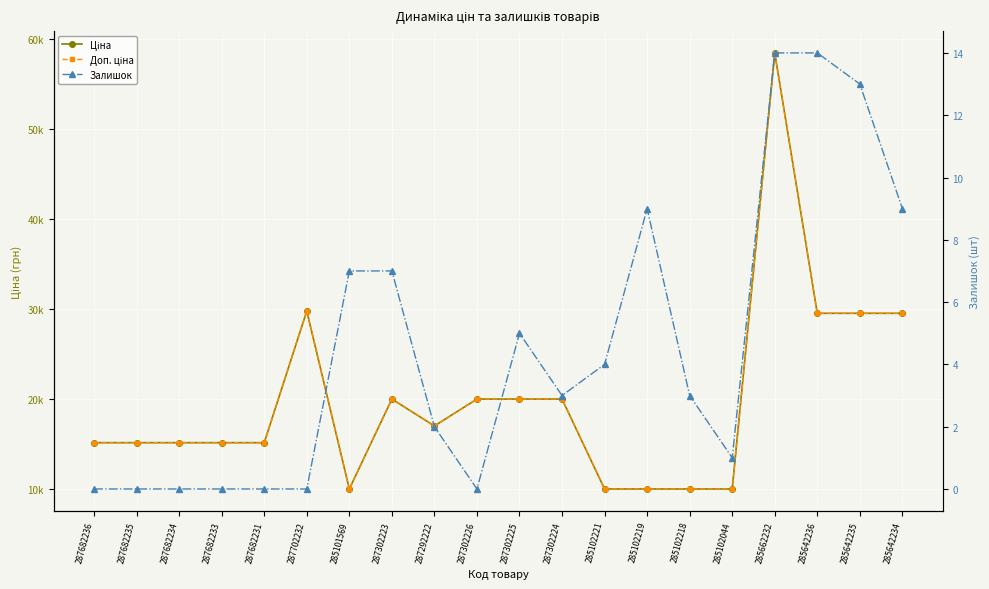

At which label is Ціна closest to 34200?

287702232